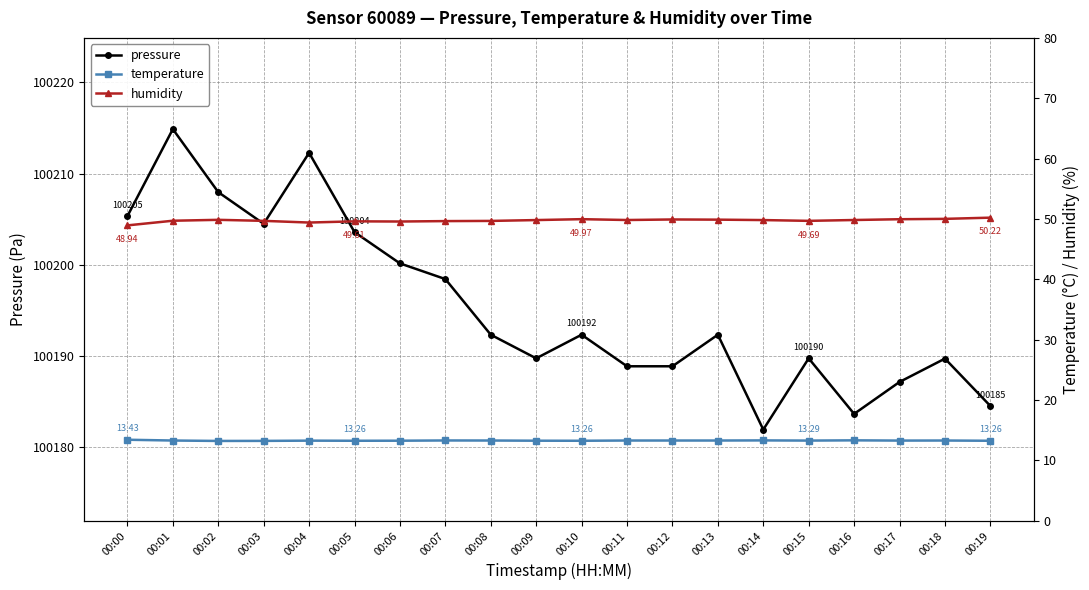

The value of pressure at 00:13 is 100192.3. True or false?

True